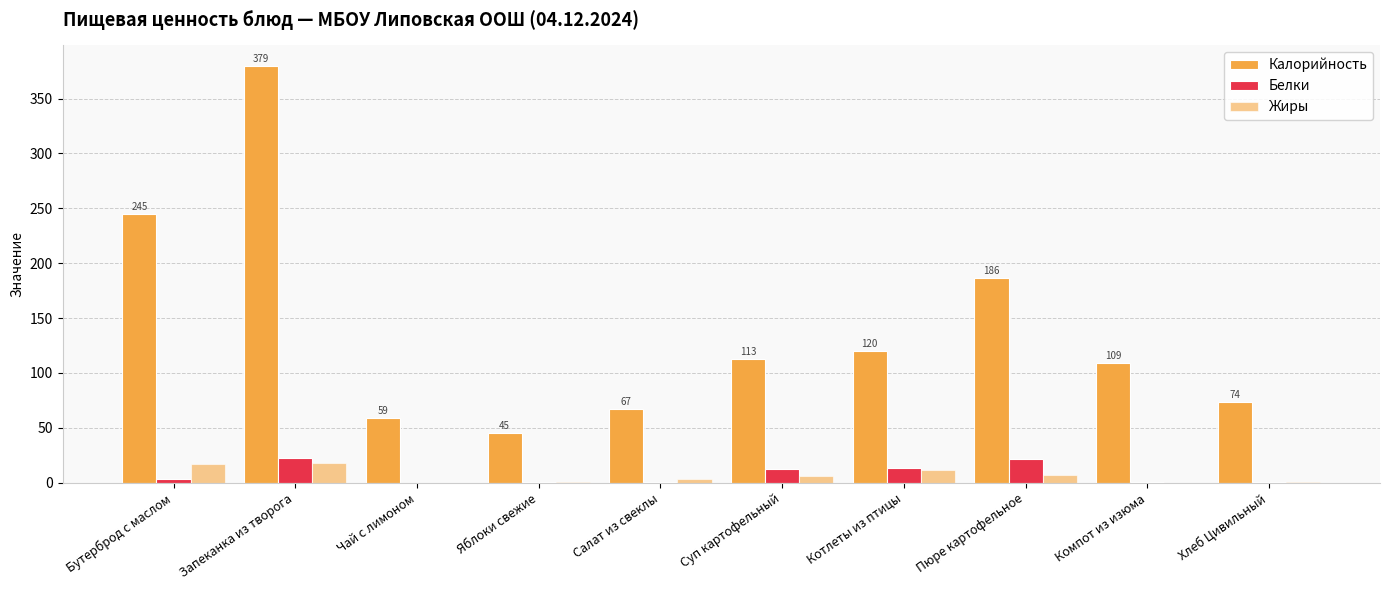

How many groups of bars are there?

10